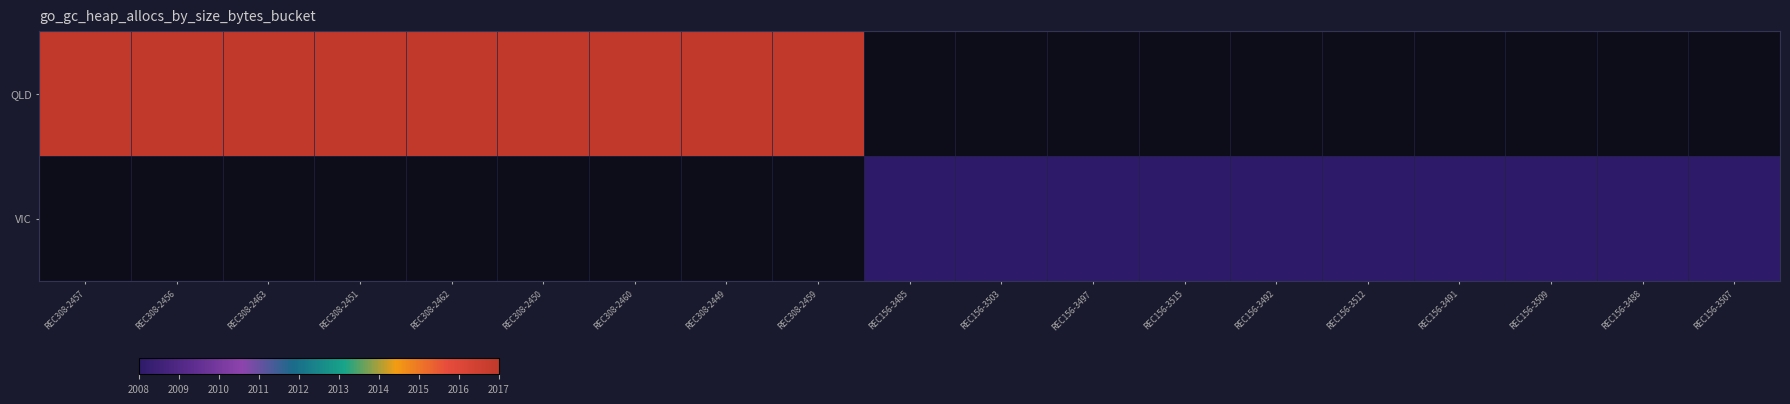

Which has a higher value, REC308-2459 or REC308-2450?

REC308-2459